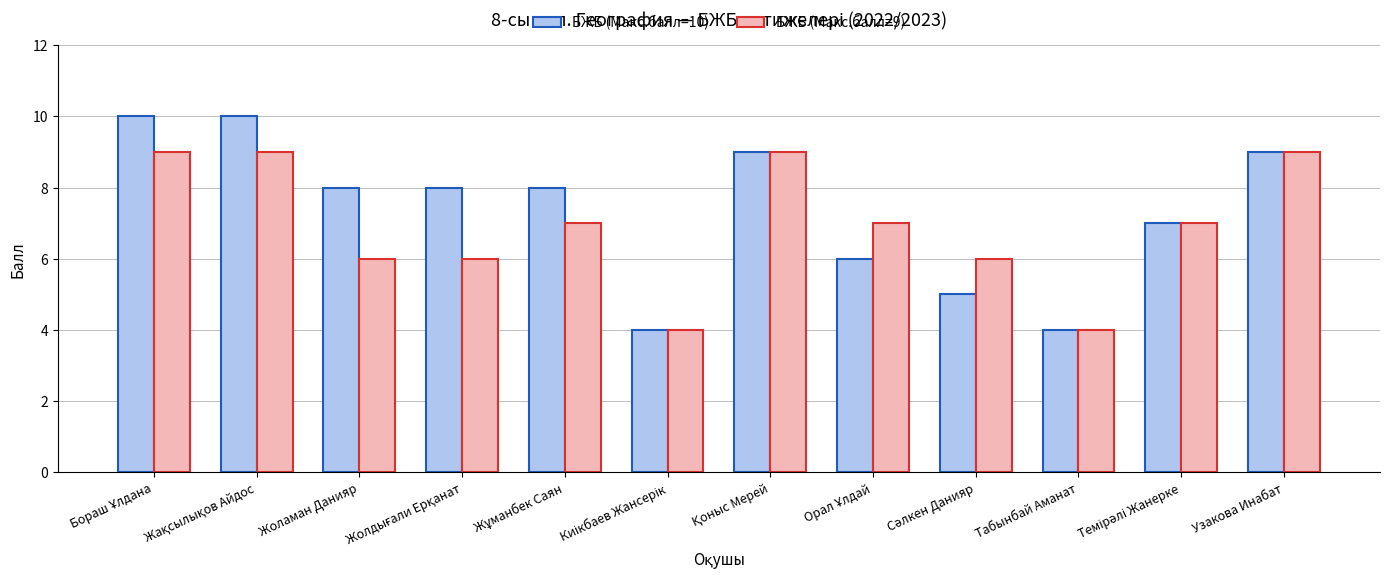

Which series has the widest spread of values?

БЖБ (Макс.балл=10)